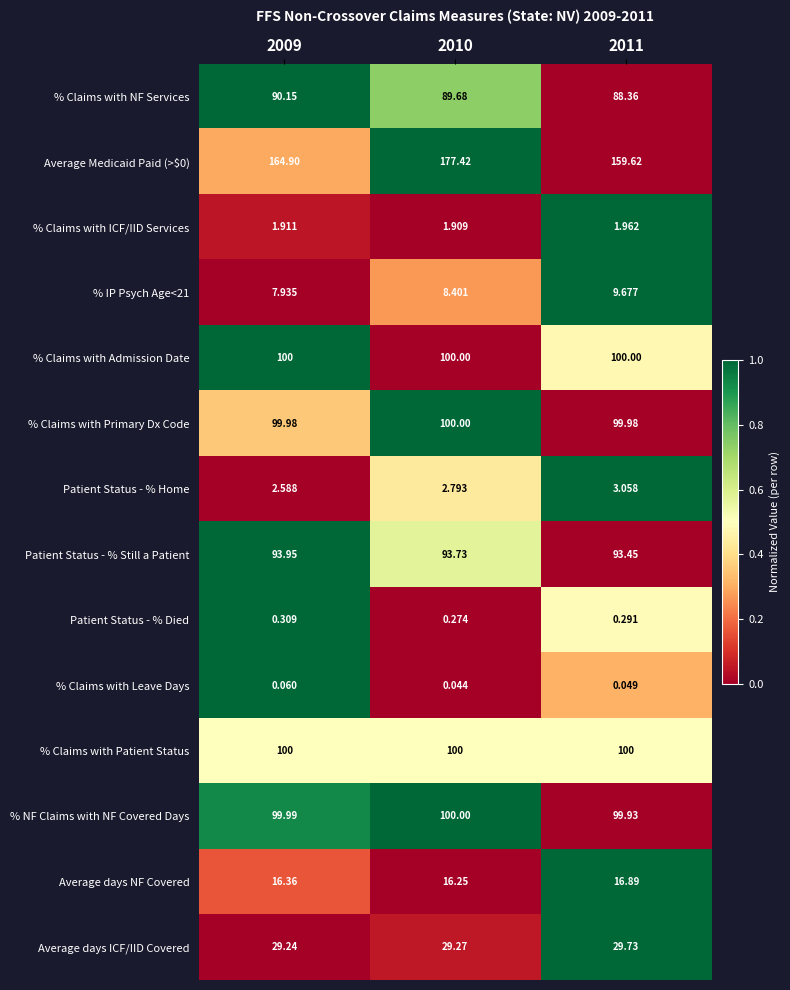

Is the value of % Claims with ICF/IID Services at 2009 greater than the value of Patient Status - % Died at 2011?

Yes